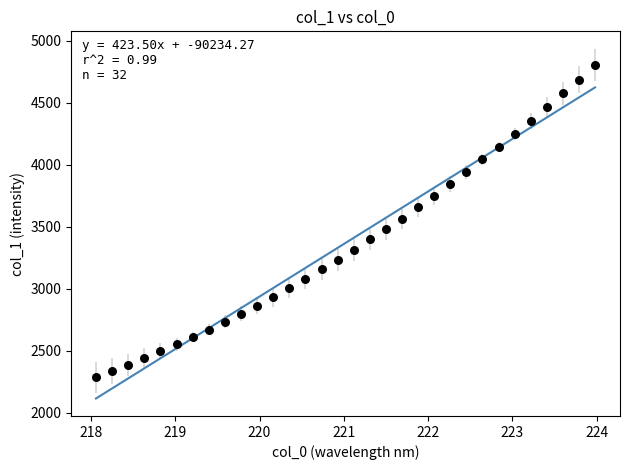

What is the range of Y values (max minus min)?

2519.8